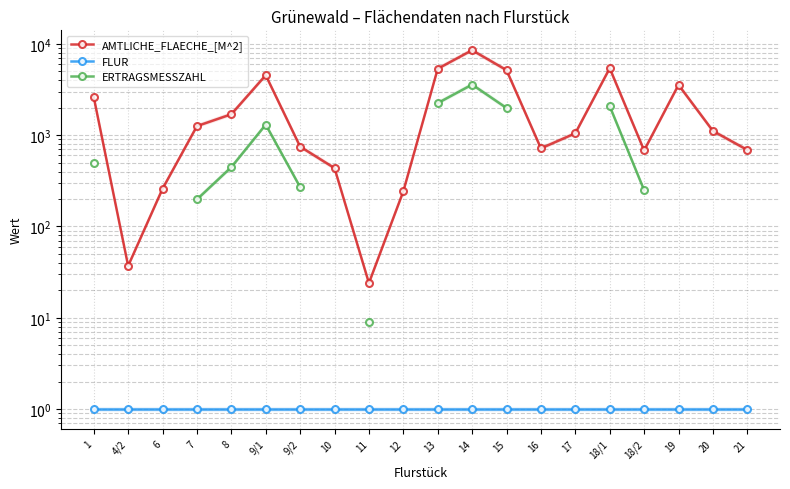

What value does the FLUR series have at 16?

1.0